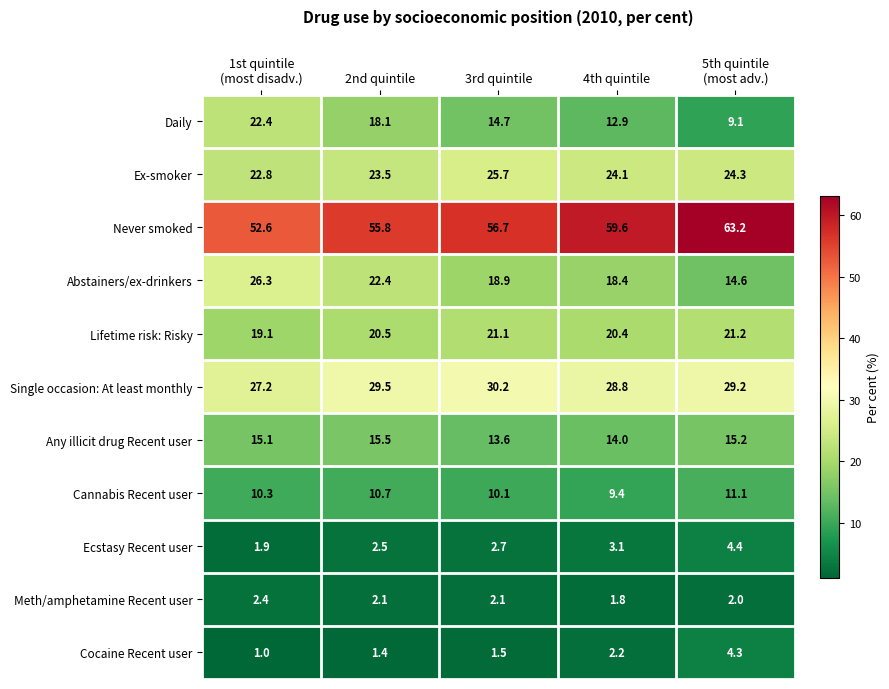

What is the total value across all series at 3rd quintile?

197.3